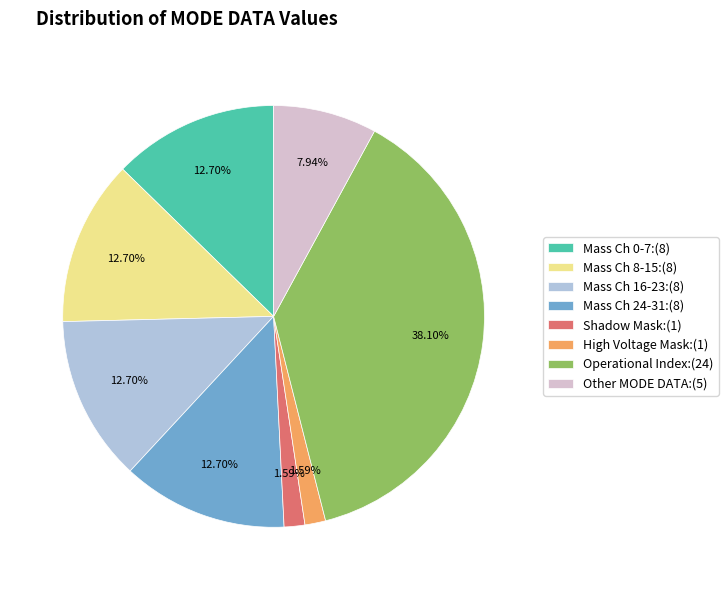

How many segments does this pie chart have?

8